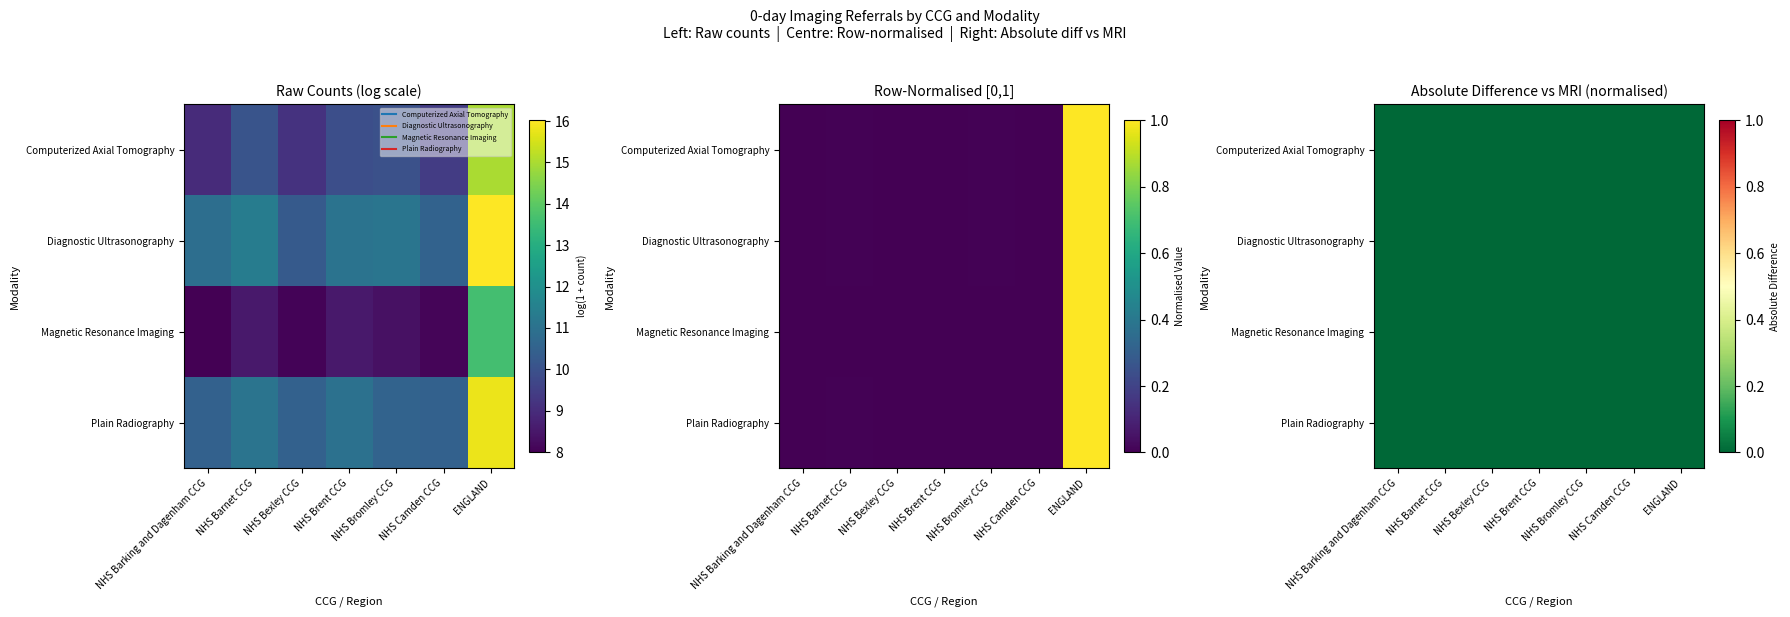

At how many categories does at least one series exceed 0?

7